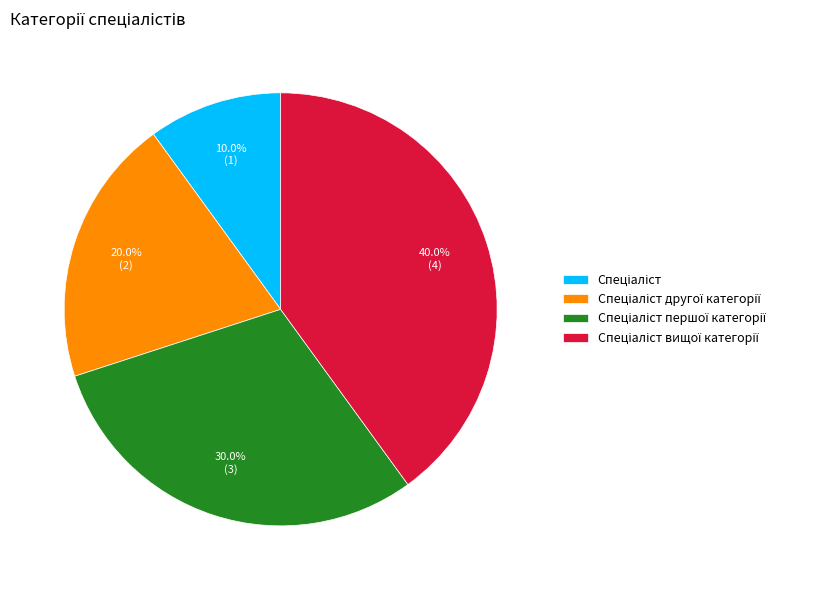

Is there a majority slice in this chart?

No